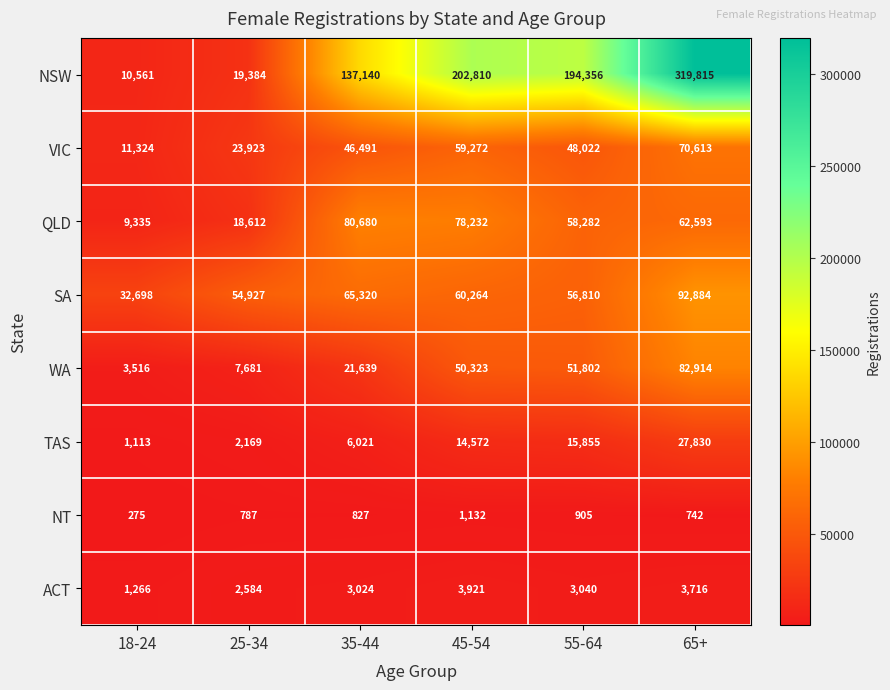

Which label corresponds to the largest value in the chart?

65+